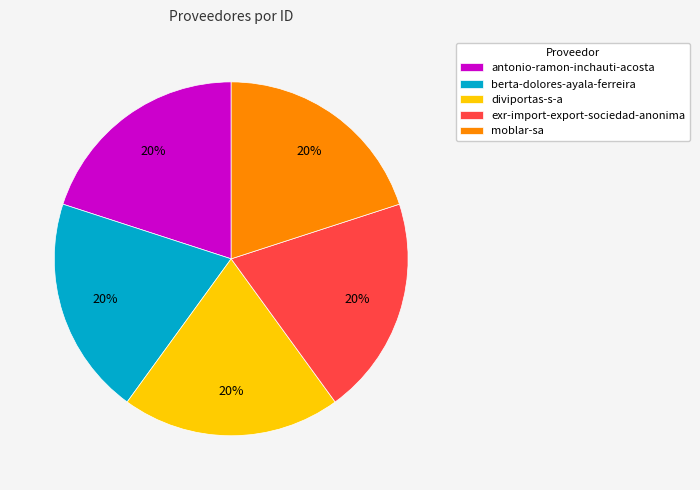

True or false: berta-dolores-ayala-ferreira accounts for 9% of the total.

False